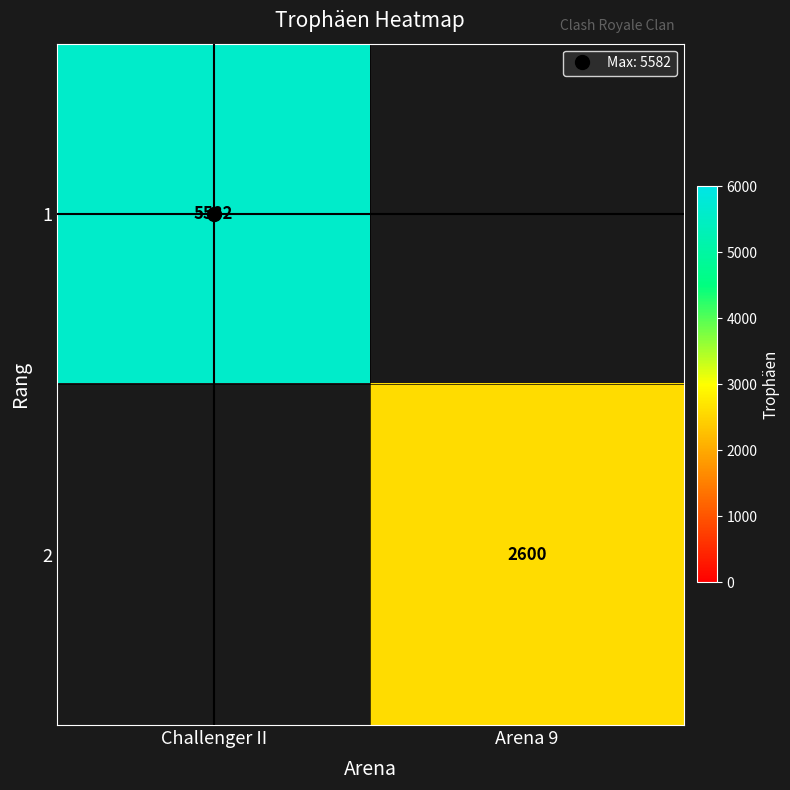

True or false: 2 has a value of 2600.0 at Arena 9.

True